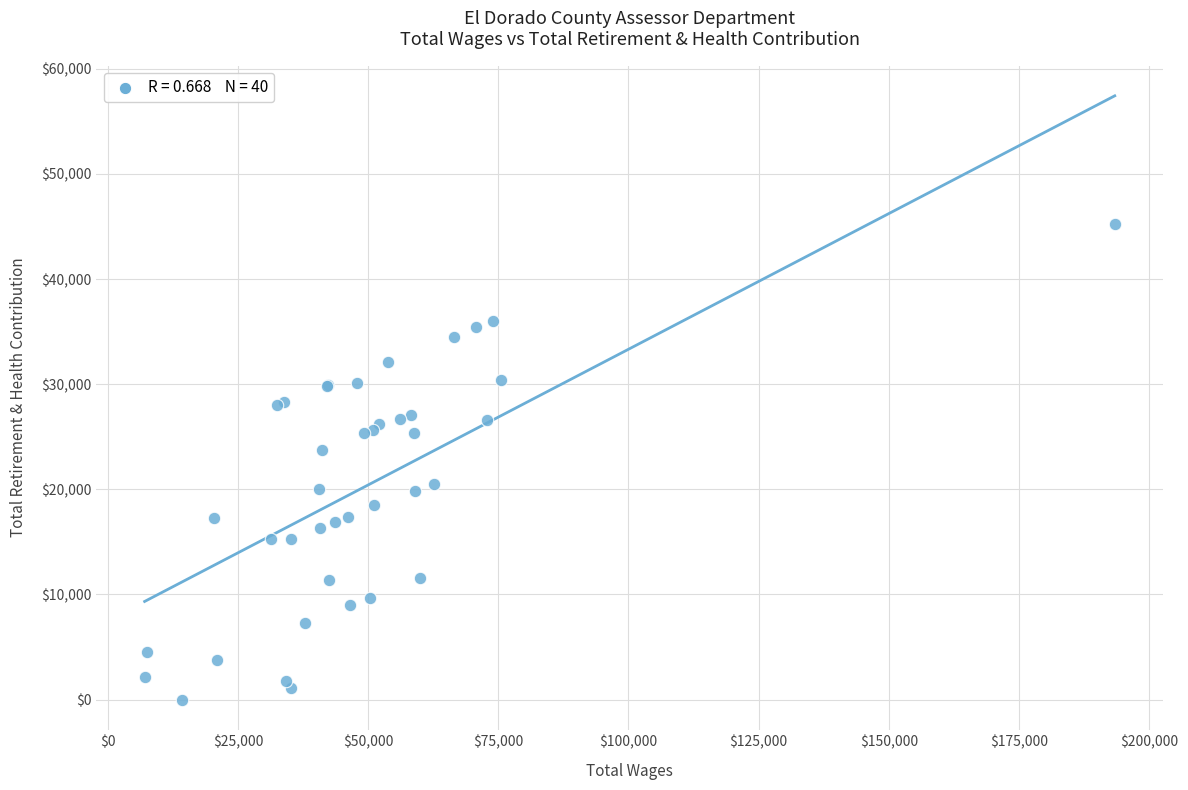

What Y value in the scatter plot is closest to 22636?

23745